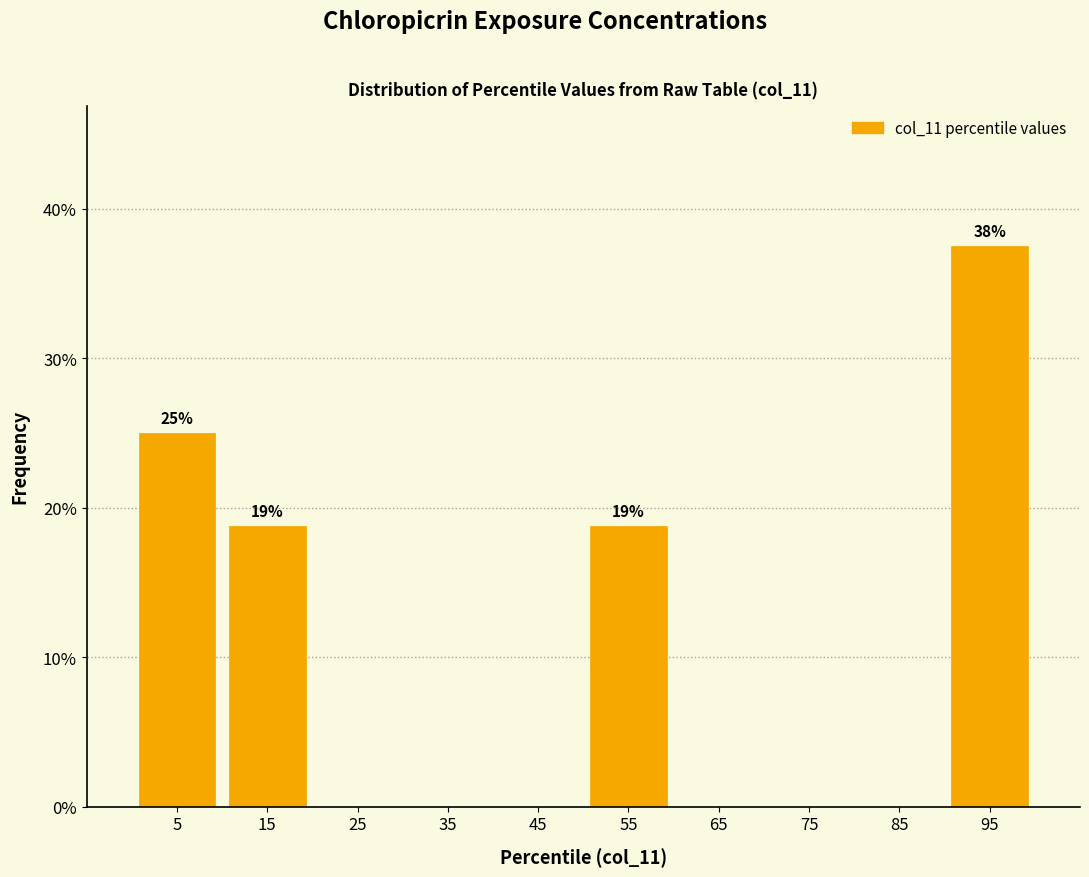

Which range on the x-axis has the tallest bar?

90 to 100